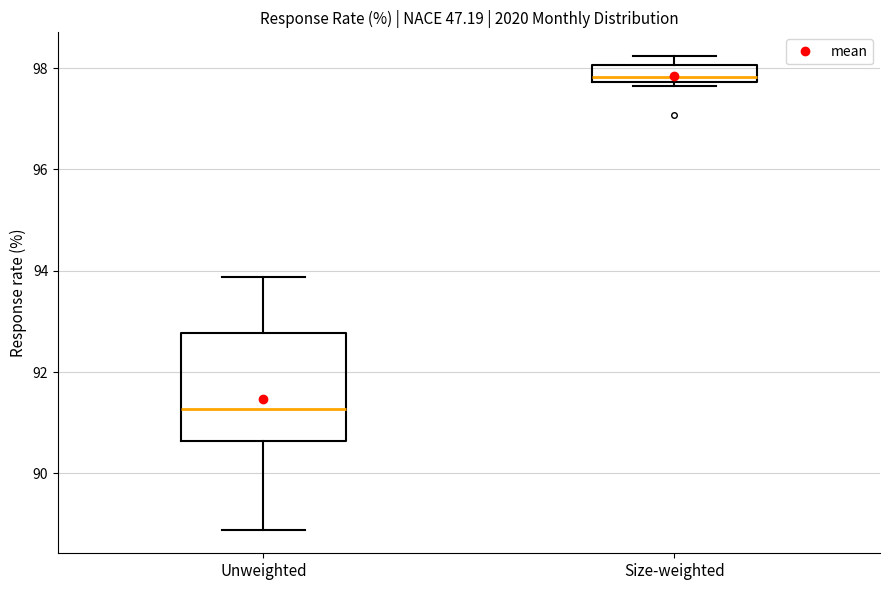

Which box is the tallest, from its lower edge to its upper edge?

Unweighted